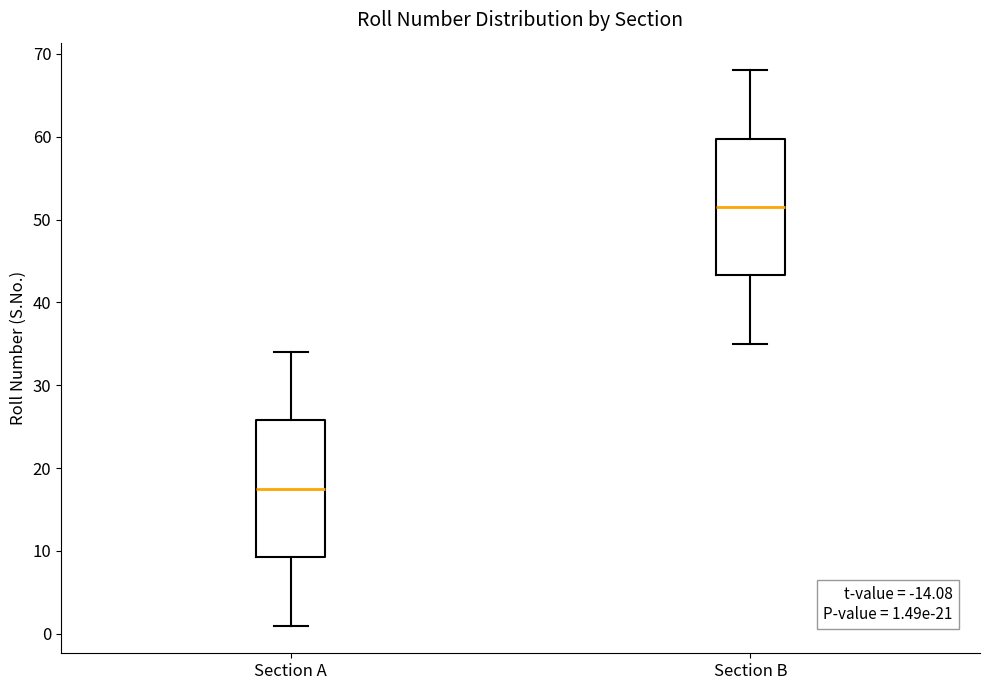

Which box has the lowest median line?

Section A